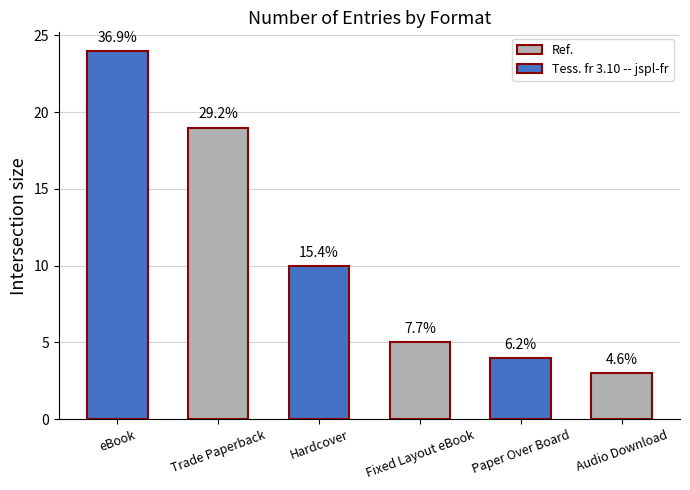

Does the chart contain any negative values?

No